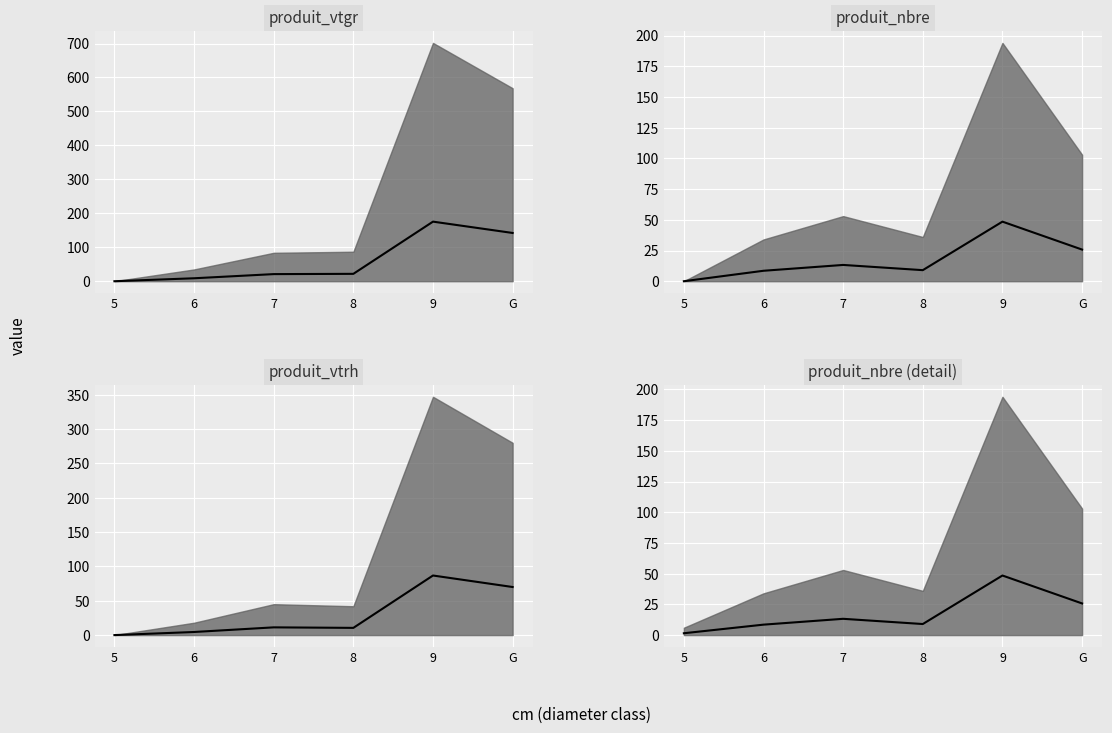

What is the ratio of the value at G to the value at 9?

0.5